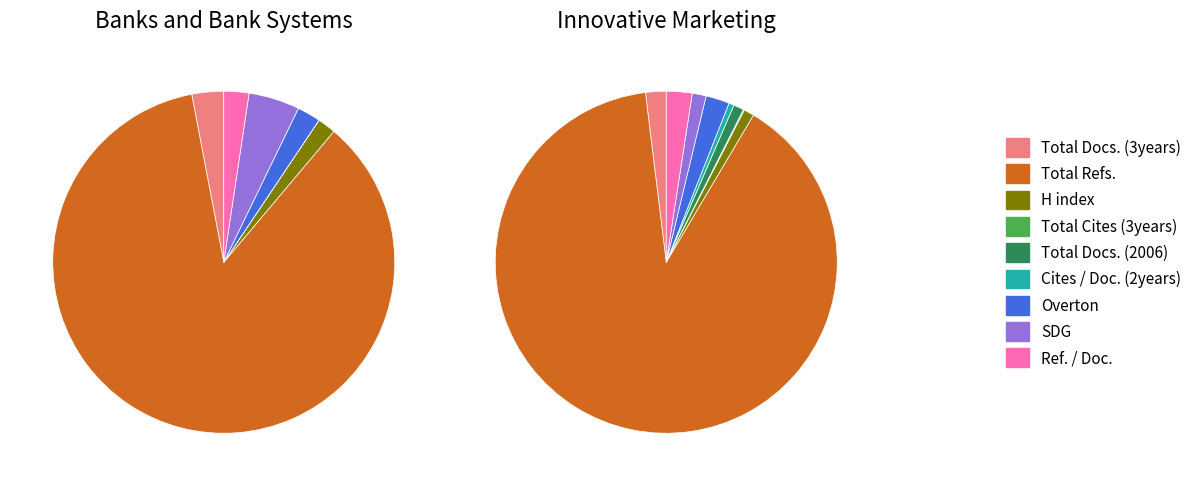

Combined, what portion of the pie is Cites / Doc. (2years) and Total Docs. (3years)?

3.0%